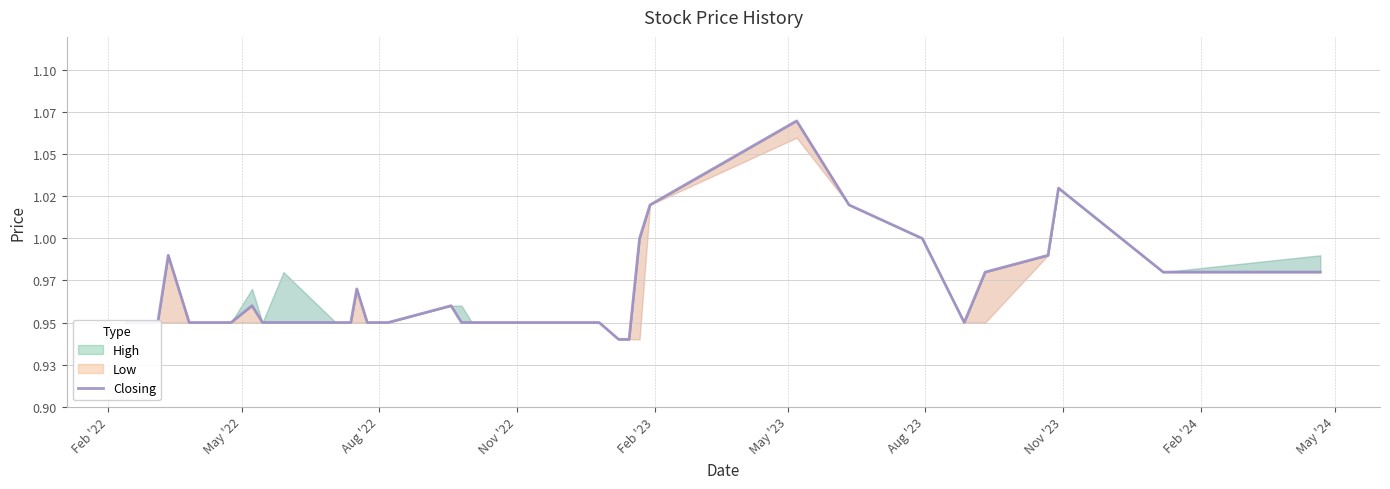

True or false: the data shows 0.5 at 34.

False